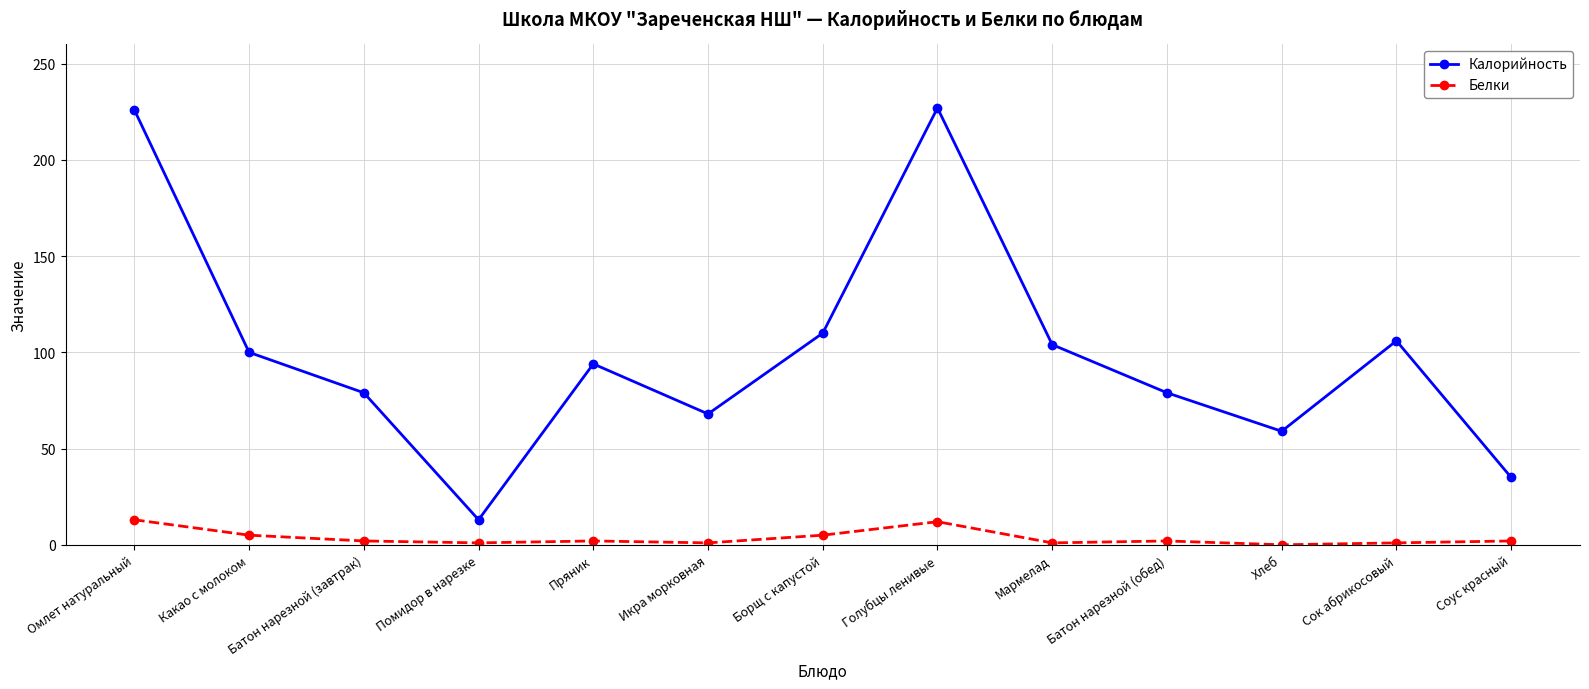

At how many categories does at least one series exceed 160?

2